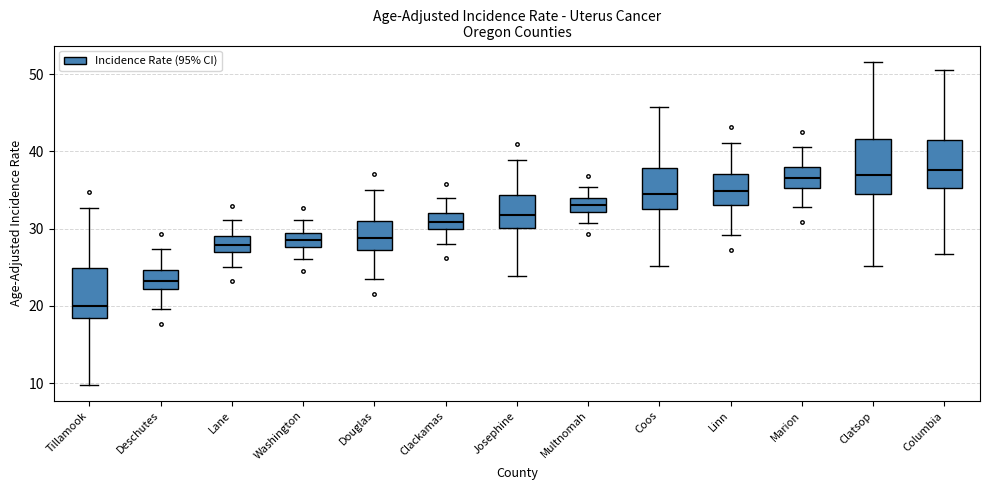

Reading left to right, transcribe this box plot: for each box, give where its median line is, the range the box spans, and where its two whiskers end, as read against the y-axis. The values are not printed on the chart, so give them approximately, as read against the axis.

Tillamook: median 20, box 18 to 25, whiskers 10 to 33
Deschutes: median 23, box 22 to 25, whiskers 20 to 27
Lane: median 28, box 27 to 29, whiskers 25 to 31
Washington: median 29 (inside the box), box 28 to 29, whiskers 26 to 31
Douglas: median 29, box 27 to 31, whiskers 24 to 35
Clackamas: median 31, box 30 to 32, whiskers 28 to 34
Josephine: median 32, box 30 to 34, whiskers 24 to 39
Multnomah: median 33, box 32 to 34, whiskers 31 to 35
Coos: median 35, box 33 to 38, whiskers 25 to 46
Linn: median 35, box 33 to 37, whiskers 29 to 41
Marion: median 37, box 35 to 38, whiskers 33 to 41
Clatsop: median 37, box 34 to 42, whiskers 25 to 52
Columbia: median 38, box 35 to 42, whiskers 27 to 51